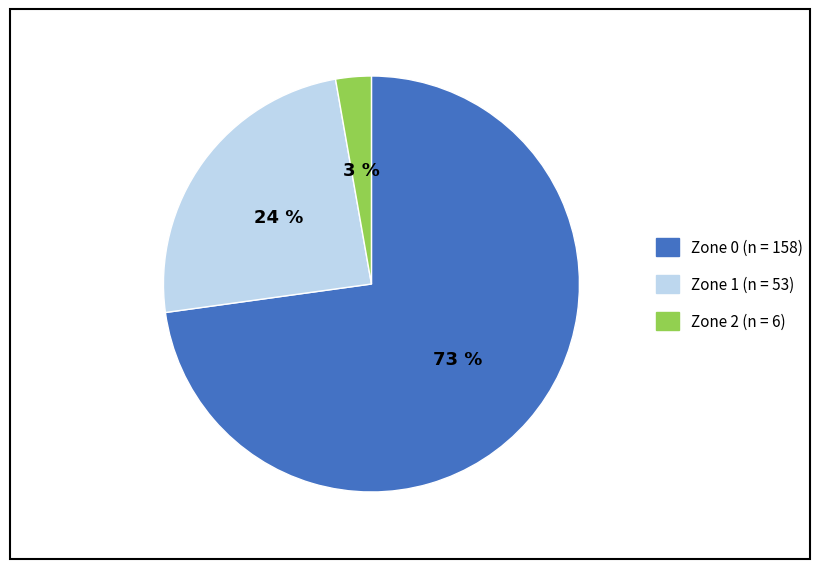

Does Zone 0 represent more than half of the total?

Yes